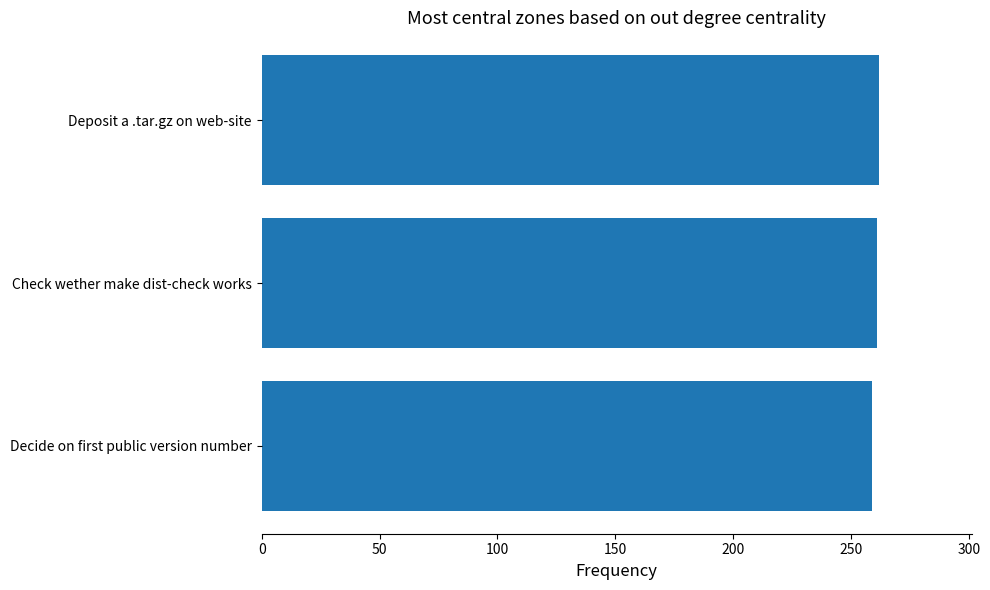

What is the approximate value at Check wether make dist-check works?

261